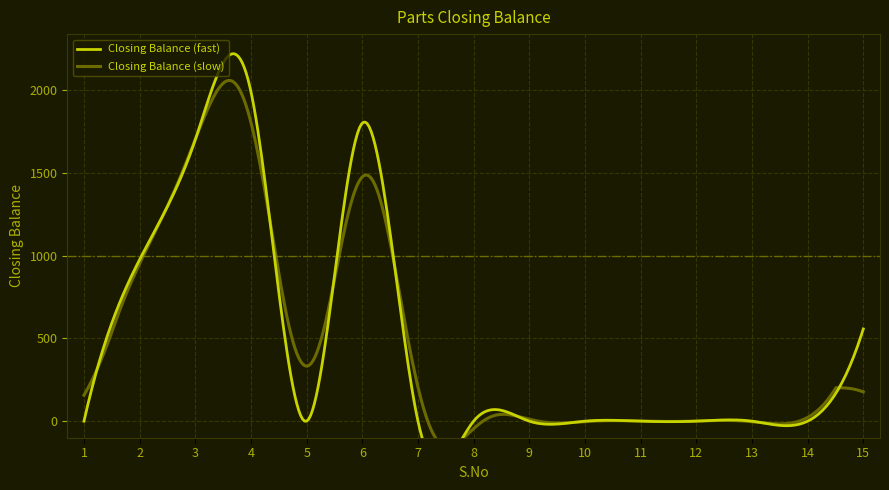

Between 14 and 6, which is larger?

6